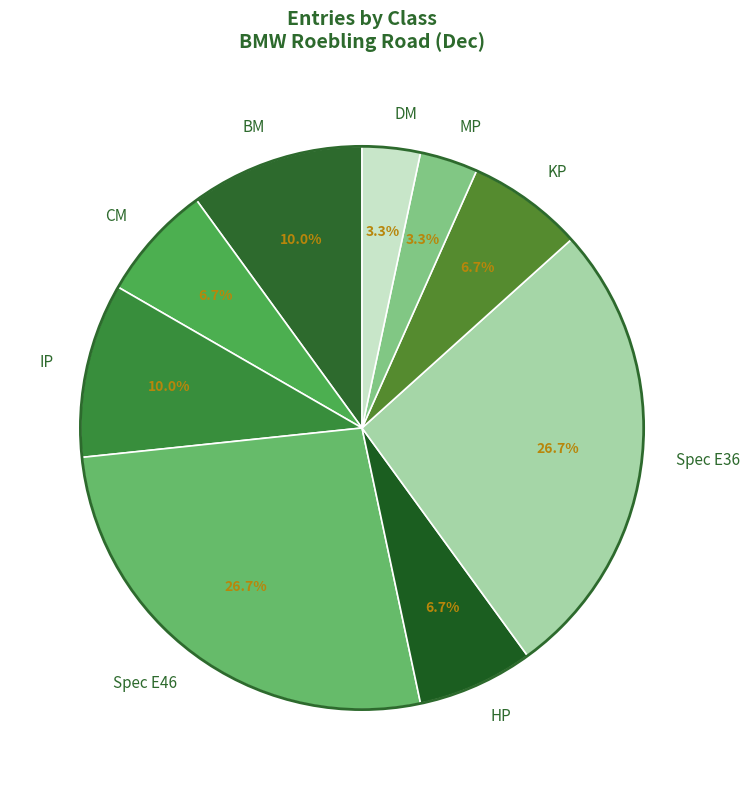

To the nearest percent, what is the combined percentage of HP and KP?

13%